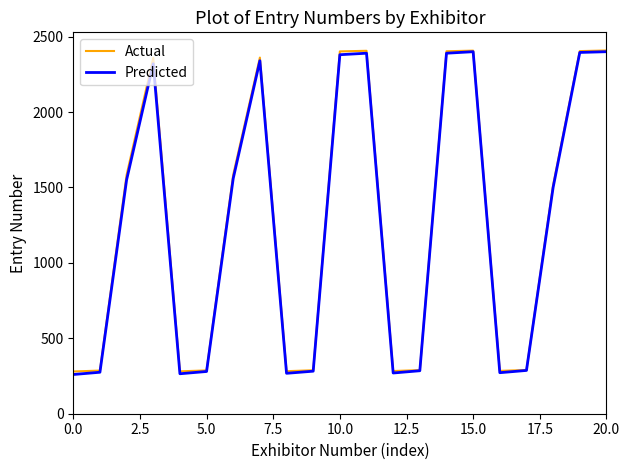

What is the minimum value for Actual?

280